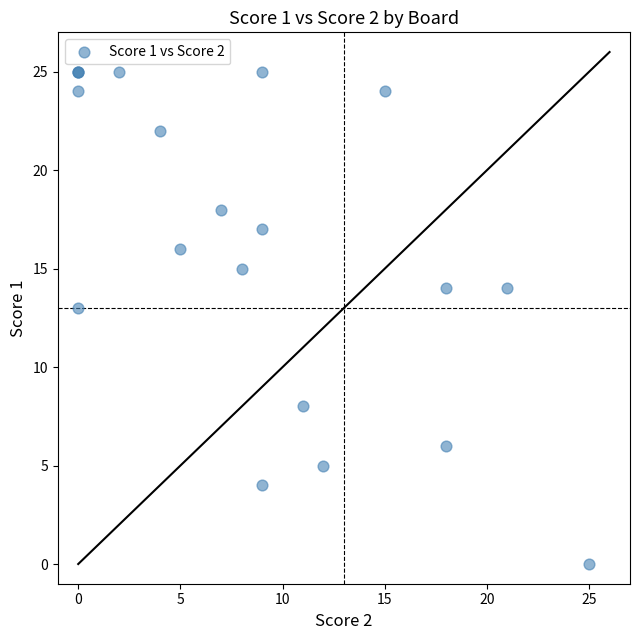

What Y value in the scatter plot is closest to 12?

13